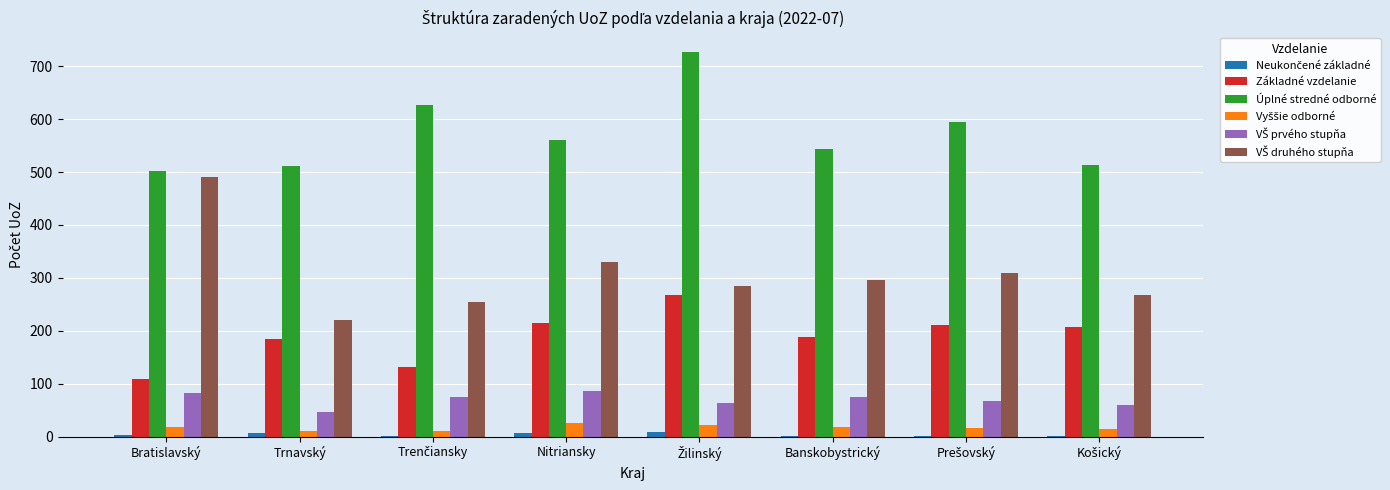

Which series has the largest total across all categories?

Úplné stredné odborné